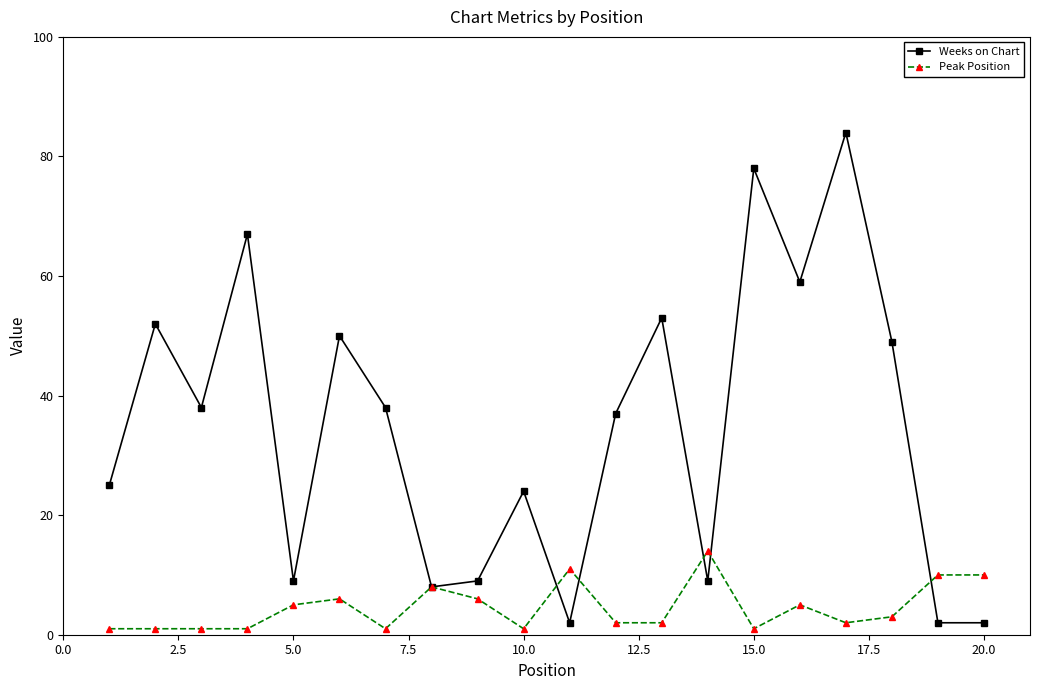

Which series has the largest range (max minus min)?

Weeks on Chart